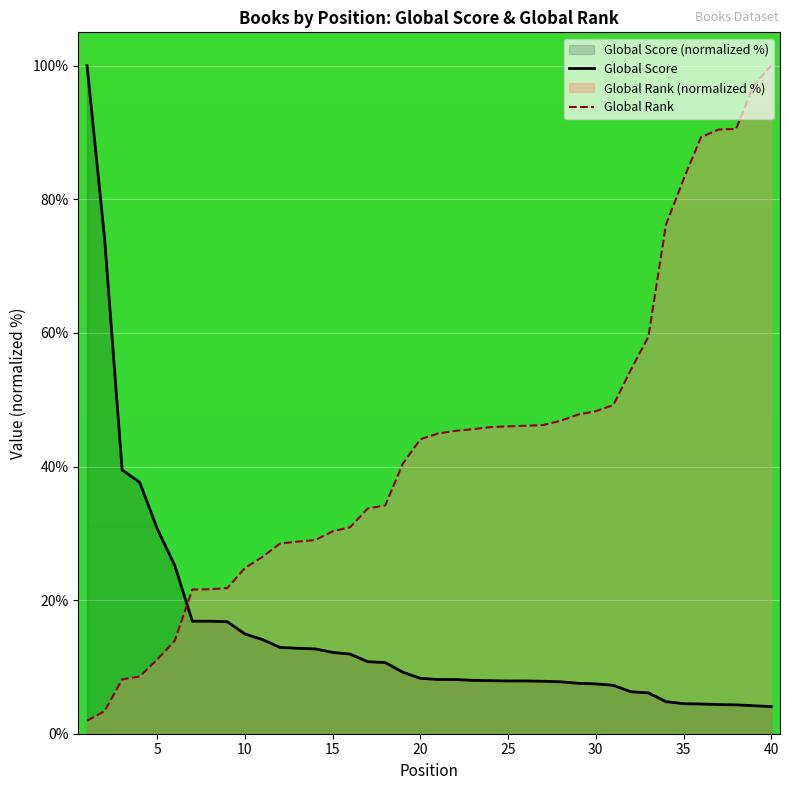

What is the maximum value for Global Rank?

100.0